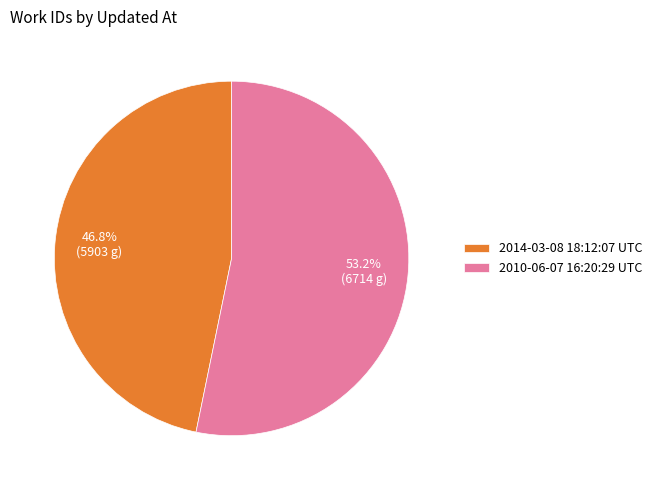

What percentage is the 2010-06-07 16:20:29 UTC slice, to the nearest percent?

53%